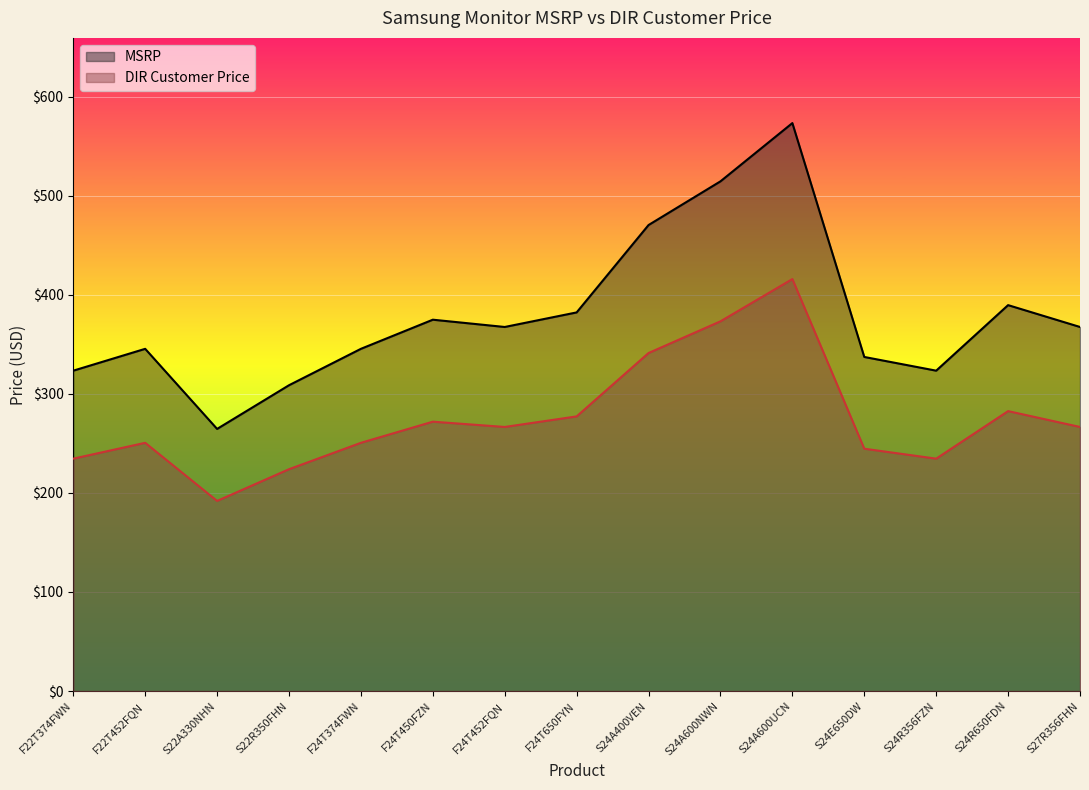

List the series in order of their peak value, lowest first.

DIR Customer Price, MSRP